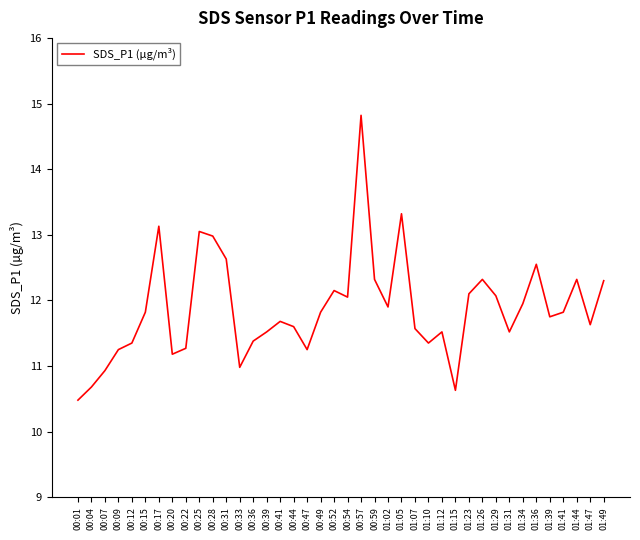

Approximately how many times larger is the value at 01:34 compared to 01:12?

1.0